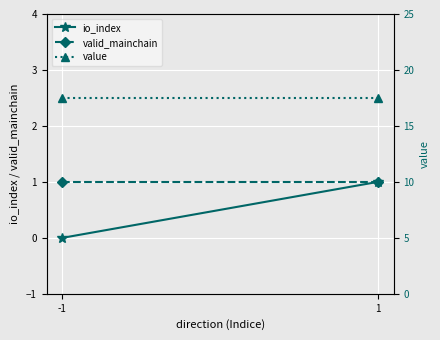

What is the total value across all series at 1?

19.5